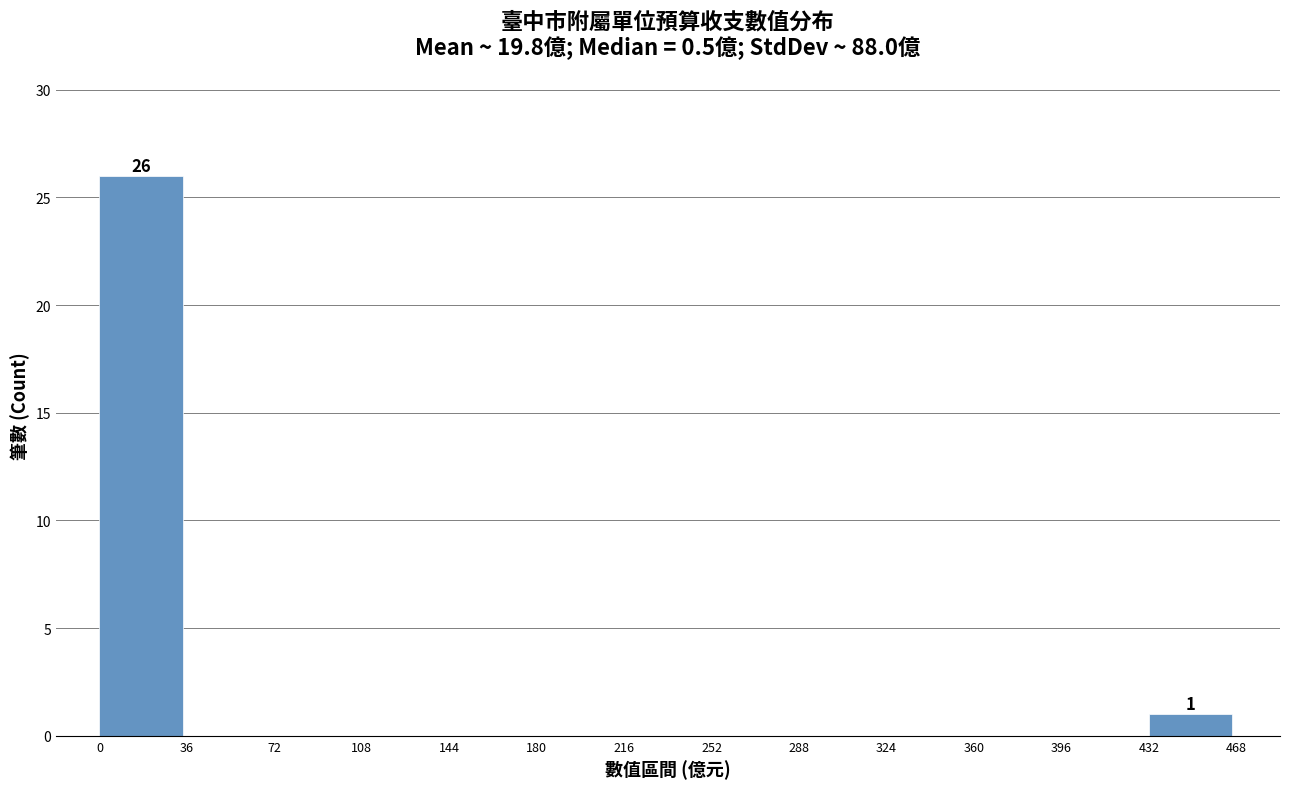

Over which range of the x-axis is the bar tallest?

0 to 36